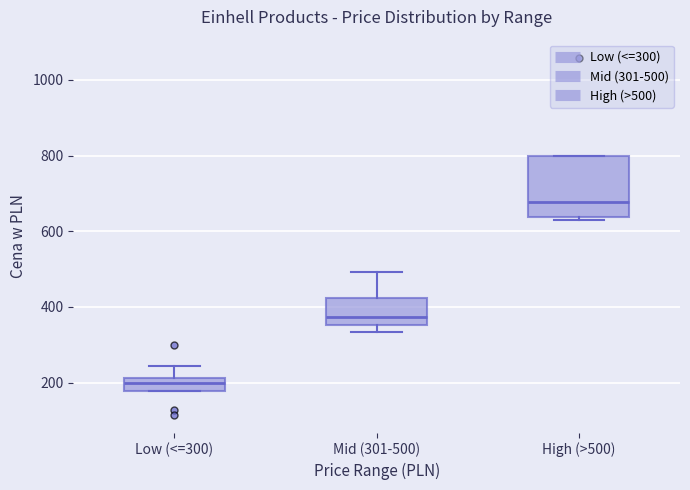

Where does the median line of the box for Low (<=300) sit on the y-axis? The values are not printed on the chart, so give them approximately, as read against the axis.

200